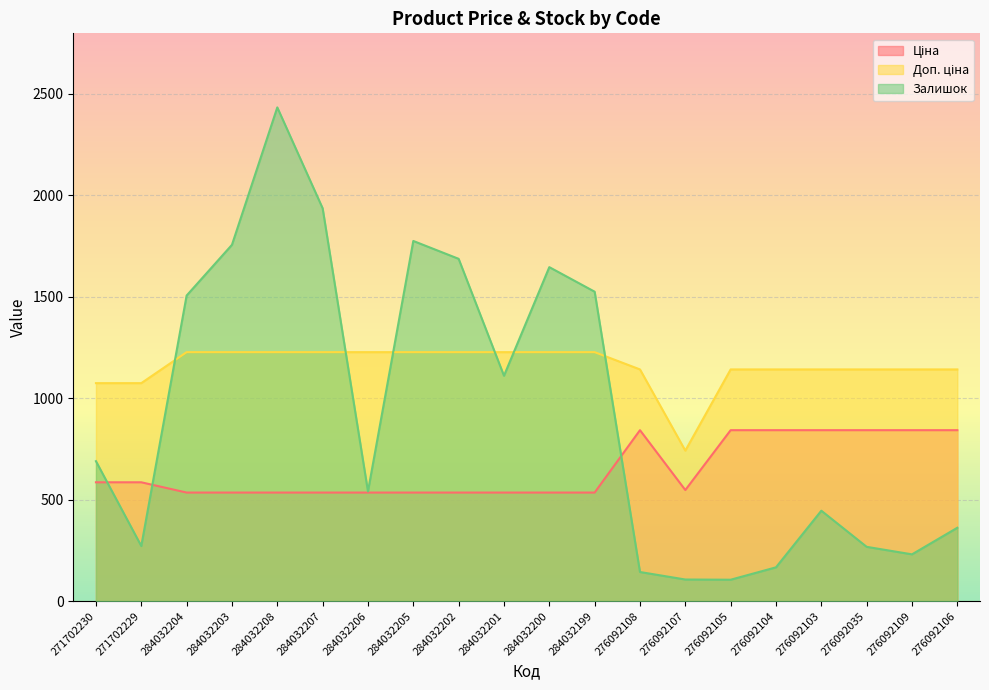

At which label does Залишок reach its peak?

284032208